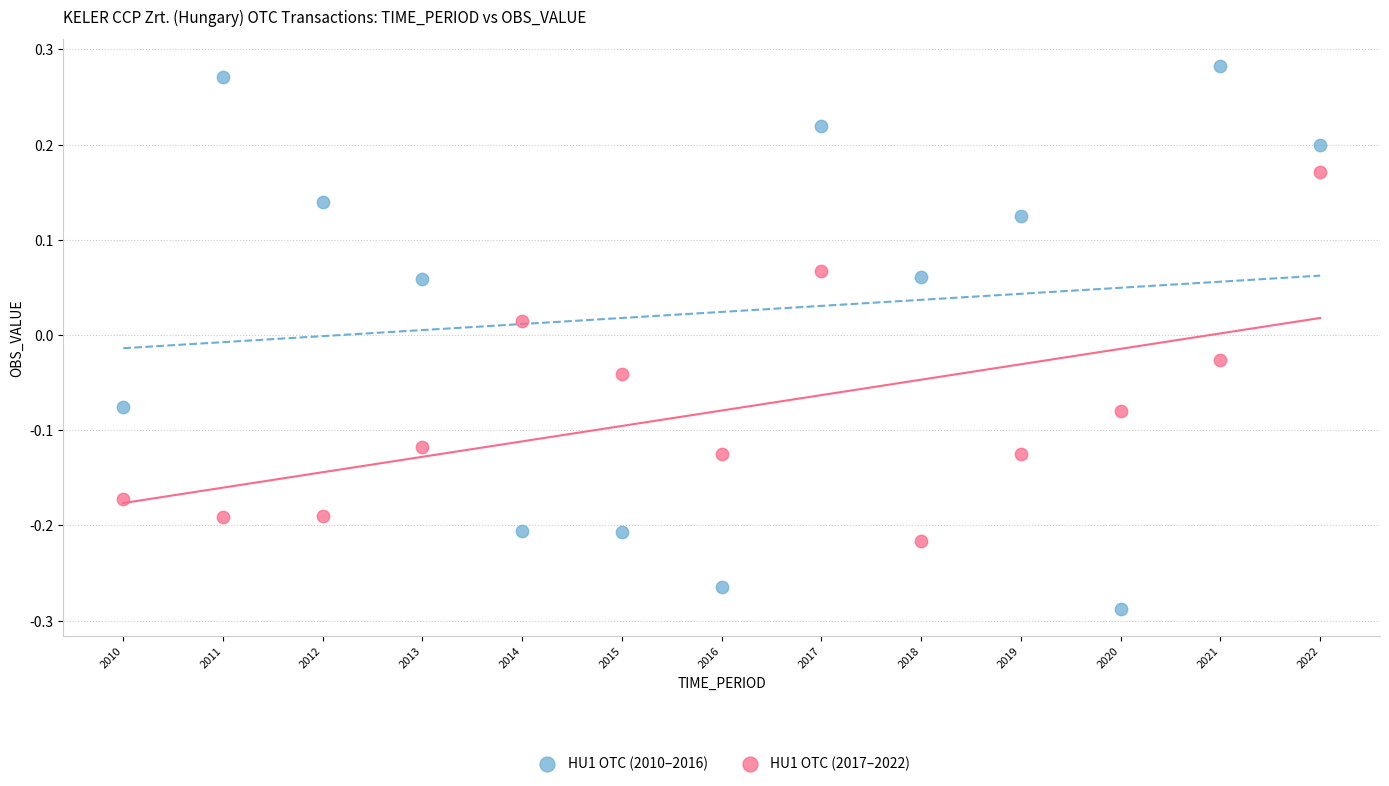

Across all data points, what is the range of X values (max minus min)?

12.0